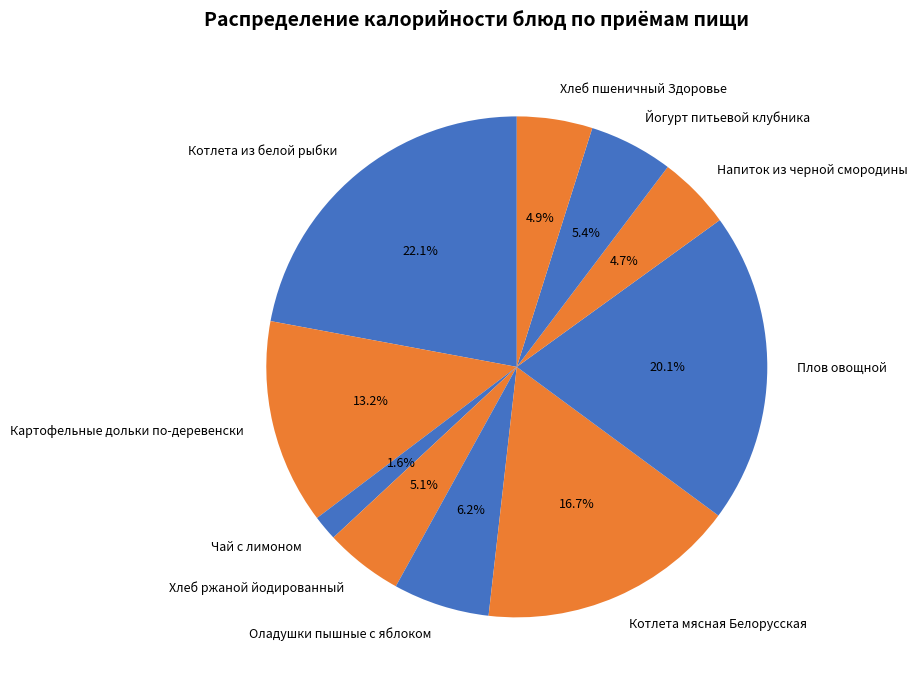

To the nearest percent, what is the difference between the largest and smallest slice percentages?

20%